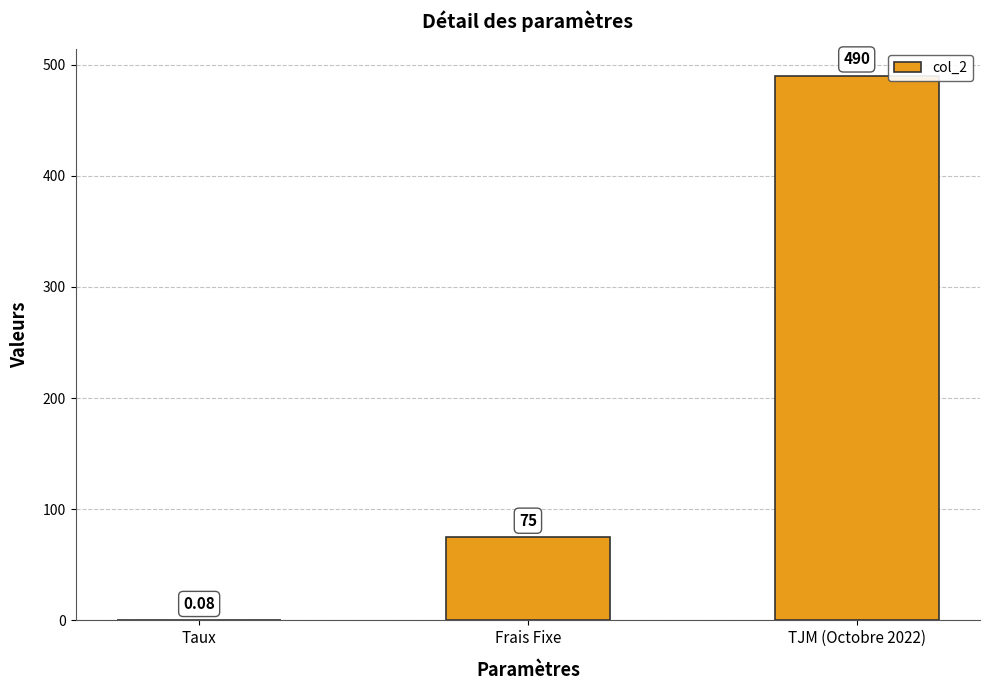

What is the sum of the values at TJM (Octobre 2022) and Frais Fixe?

565.0